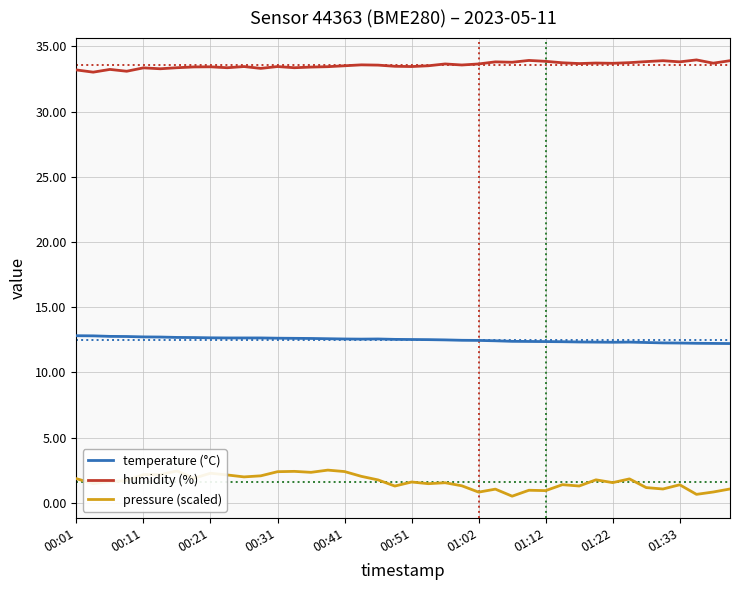

True or false: pressure (scaled) has more than 2 interior local peaks.

True